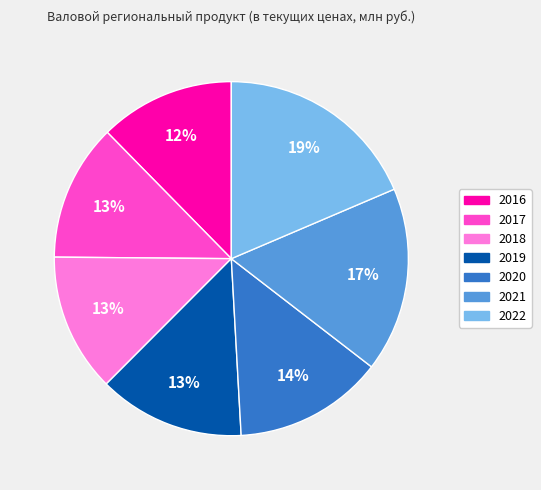

Is there any slice that represents more than half of the pie?

No